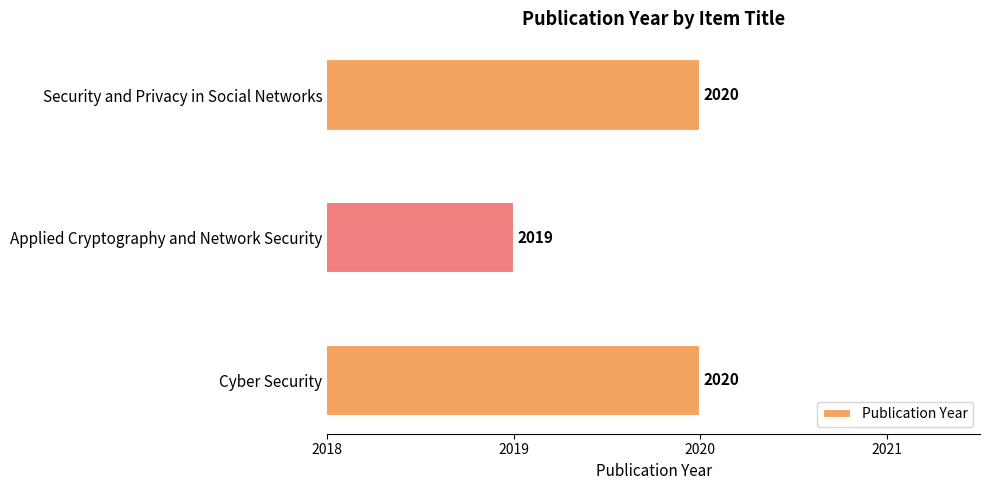

Which category has the lowest value across all series?

Applied Cryptography and Network Security